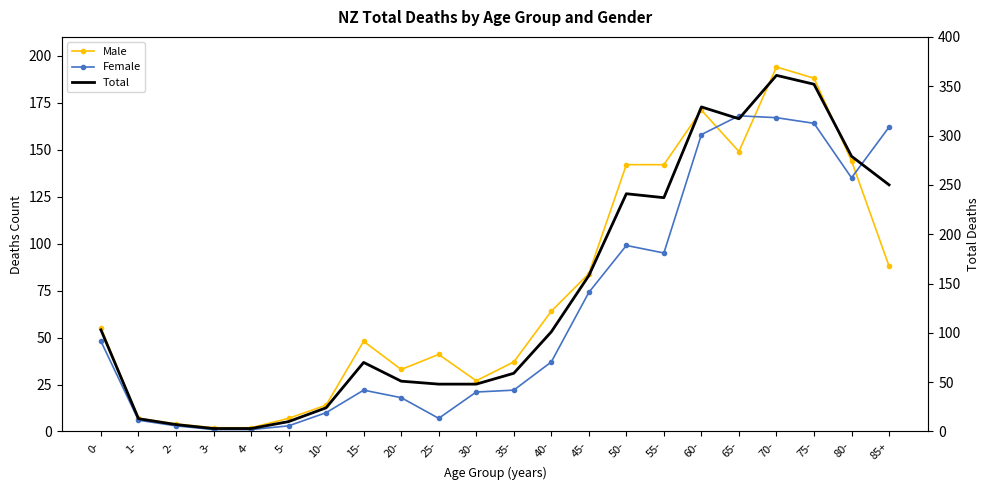

How many series are shown in this chart?

3